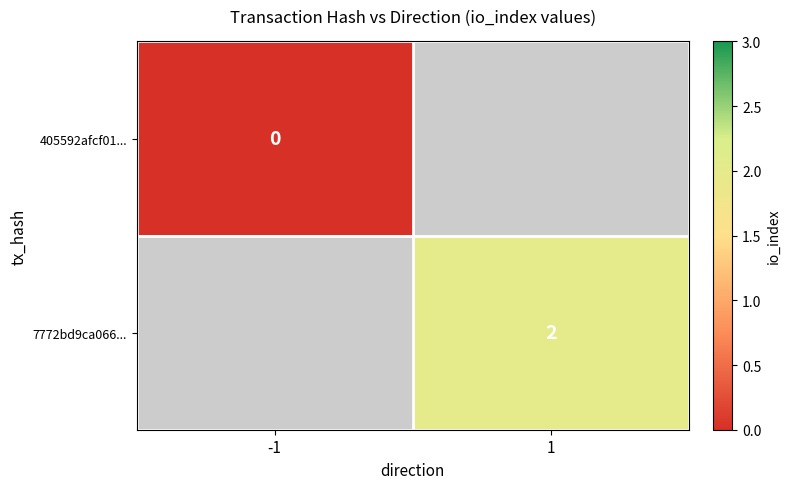

True or false: 7772bd9ca066... has a value of 2 at 1.

True